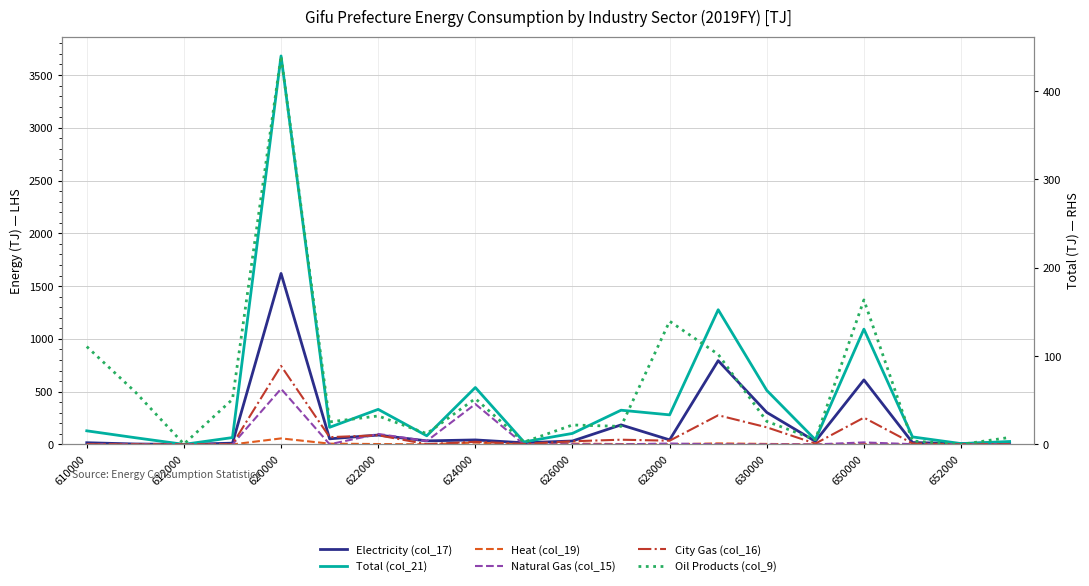

Reading right to left, what are all the values shown in this chart?

Electricity (col_17): 18.6	7.8	17.9	611.2	29.1	303.2	793.5	43.1	185.0	32.5	15.3	42.5	33.6	88.7	53.1	1619.6	11.9	0.1	4.0	16.0
Total (col_21): 27.6	7.9	71.2	1092.0	44.7	512.0	1275.9	280.1	324.1	104.3	23.8	539.3	81.7	332.1	162.1	3680.1	64.9	0.5	63.4	128.8
Heat (col_19): 0.0	0.0	0.0	4.0	0.0	4.7	9.8	1.2	3.5	7.9	0.1	17.7	1.1	3.6	7.3	56.9	0.0	0.0	0.0	0.0
Natural Gas (col_15): 0.0	0.0	2.4	18.9	0.0	0.1	1.2	8.6	0.5	1.1	0.2	382.3	32.1	99.2	1.4	526.7	0.0	0.1	0.0	0.1
City Gas (col_16): 1.2	0.1	9.7	253.8	7.8	161.9	276.3	35.2	44.7	29.9	5.1	24.8	2.7	86.7	68.9	743.9	2.1	0.0	0.1	2.2
Oil Products (col_9): 7.9	0.0	3.9	163.5	5.4	26.1	101.9	139.4	20.4	22.0	2.6	51.9	12.2	32.2	25.5	439.6	51.0	0.4	59.3	110.7